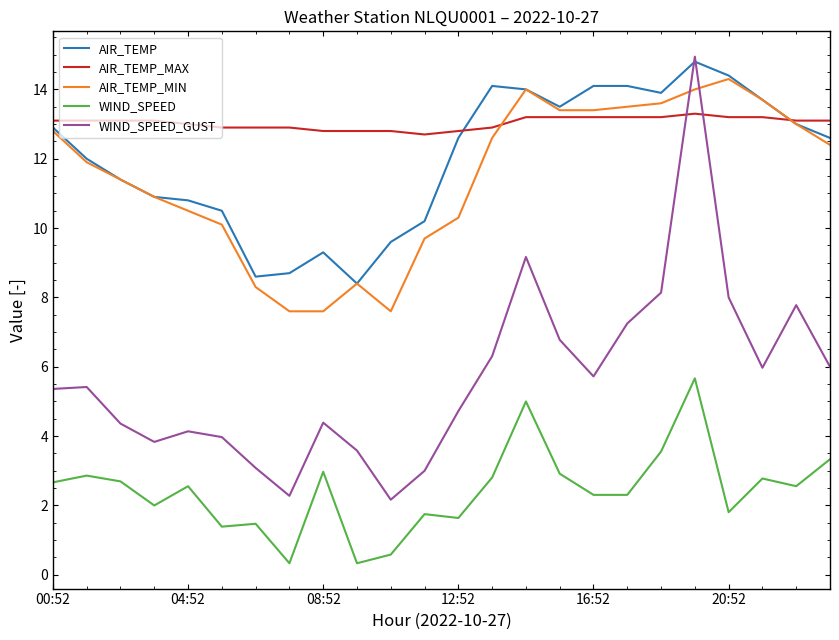

What is the lowest value of the AIR_TEMP series?

8.4